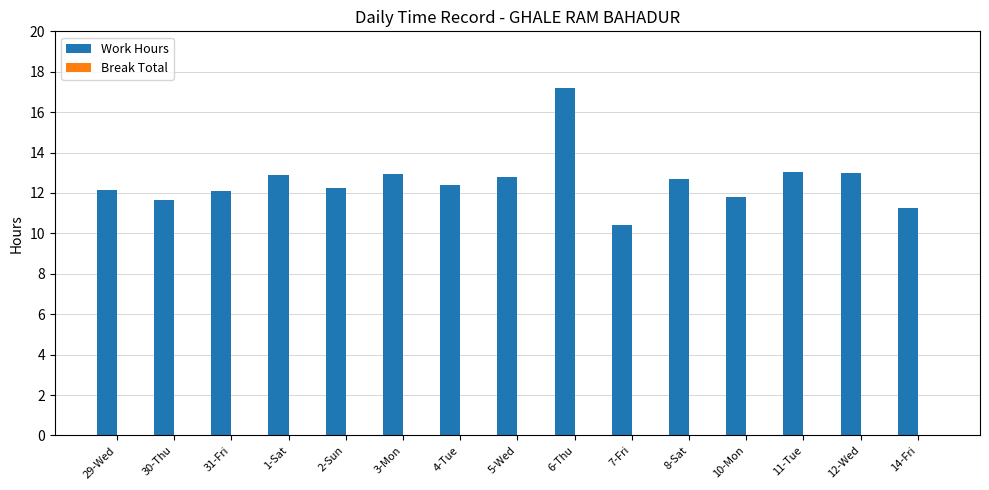

Count the number of data series in this chart.

1